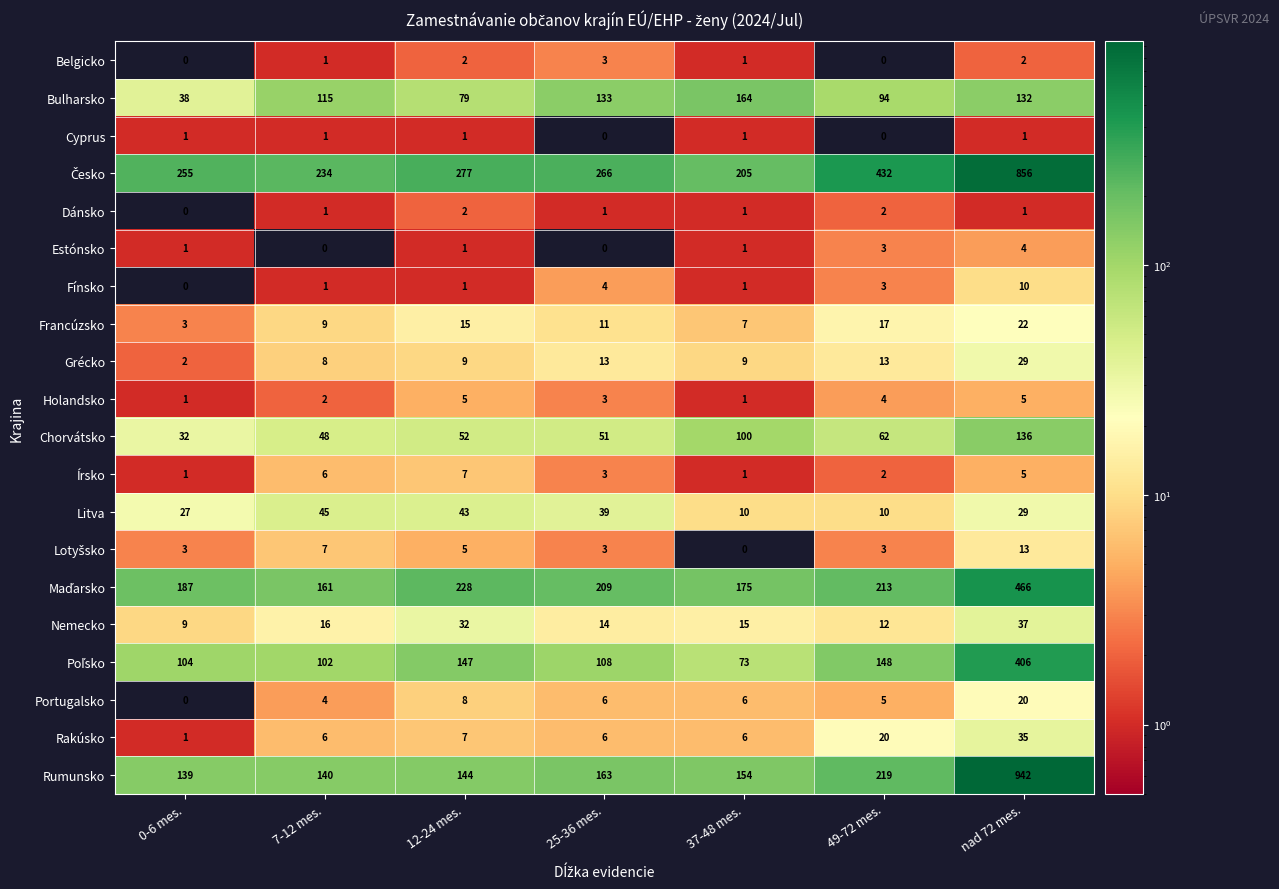

The Rakúsko series shows 28 at 49-72 mes.. True or false?

False